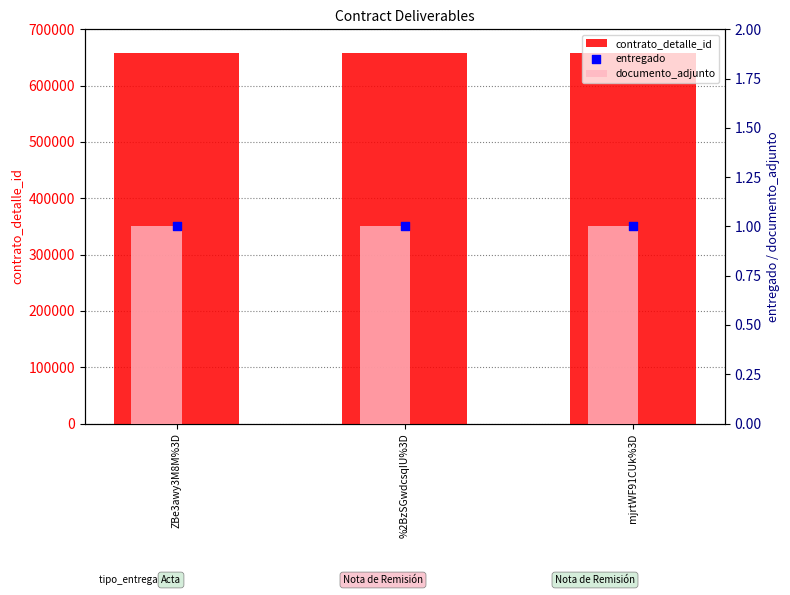

At how many categories does at least one series exceed 487912?

3